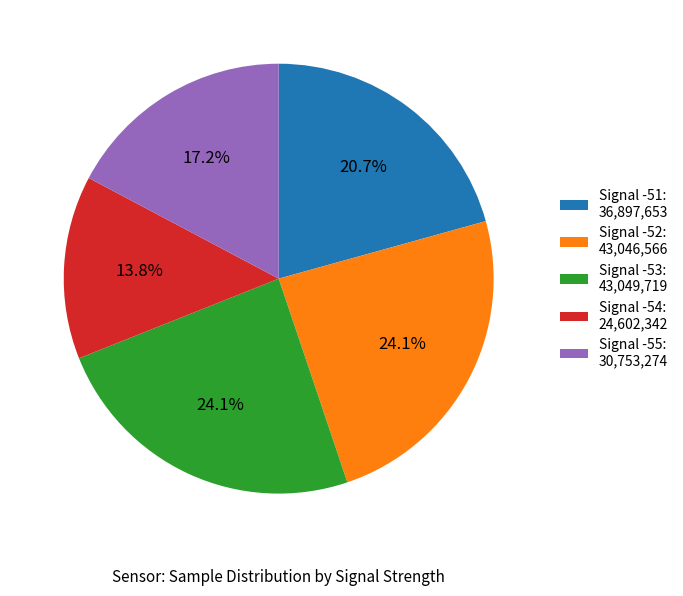

Is Signal -51: 36,897,653 the majority of the pie?

No